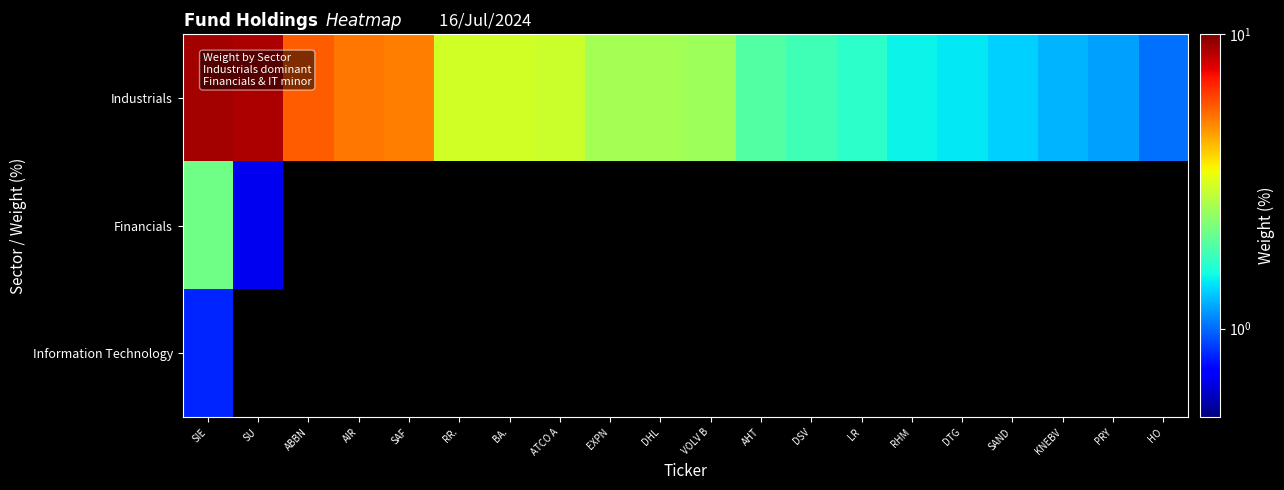

Rank the series by their maximum value, from lowest to highest.

Information Technology, Financials, Industrials